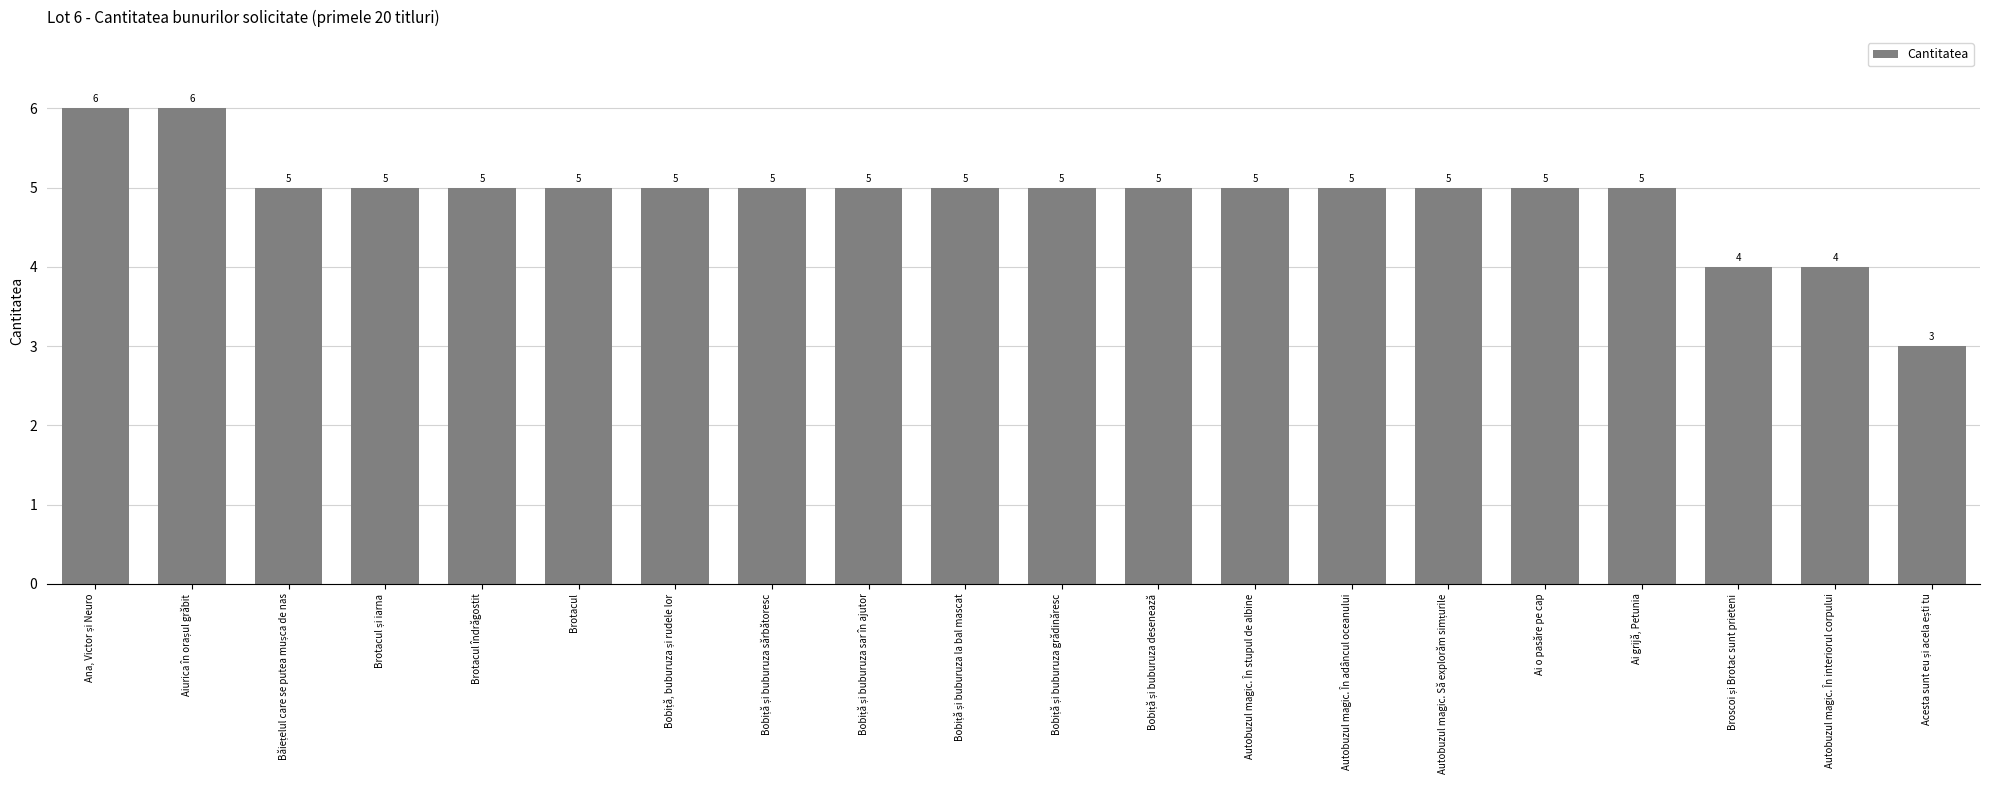

What is the difference between the maximum and minimum values?

3